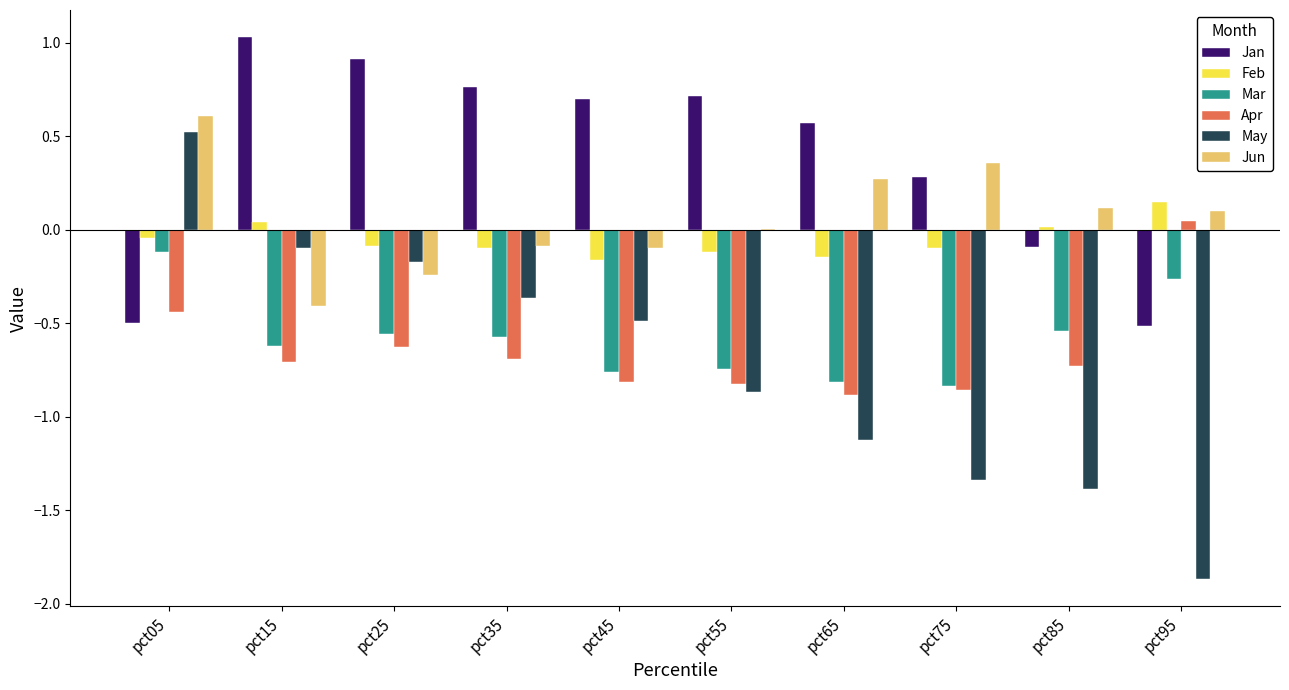

What is the sum of all Mar values?

-5.8